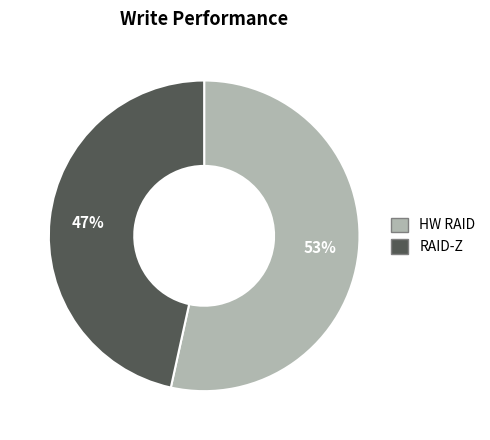

To the nearest percent, what percentage of the pie is HW RAID?

53%